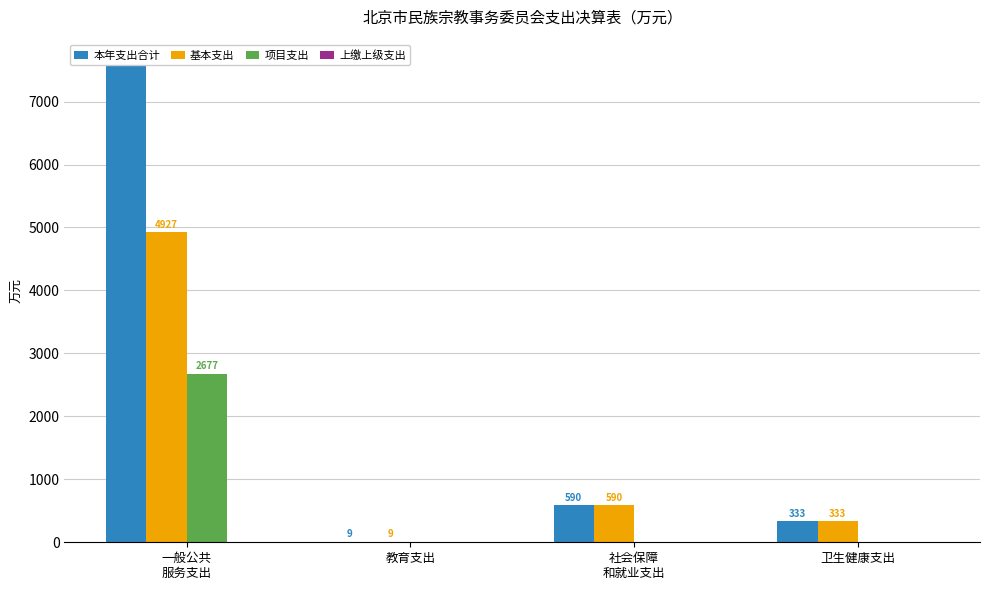

What position from the right is 教育支出?

3